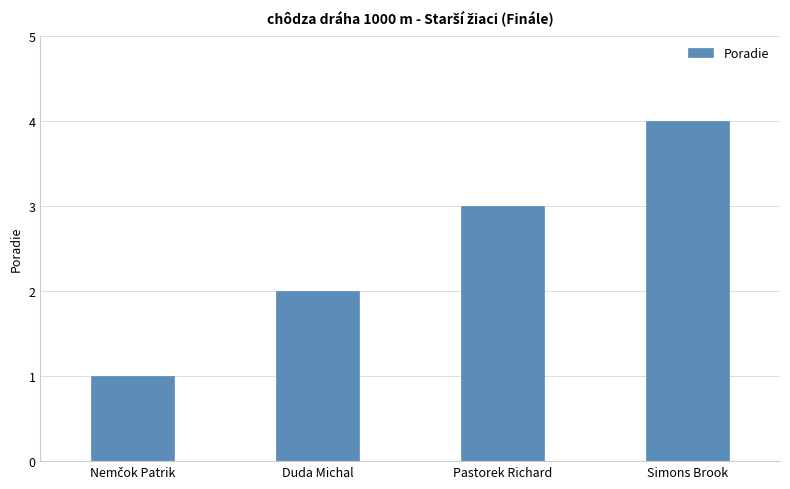

What is the sum of all values?

10